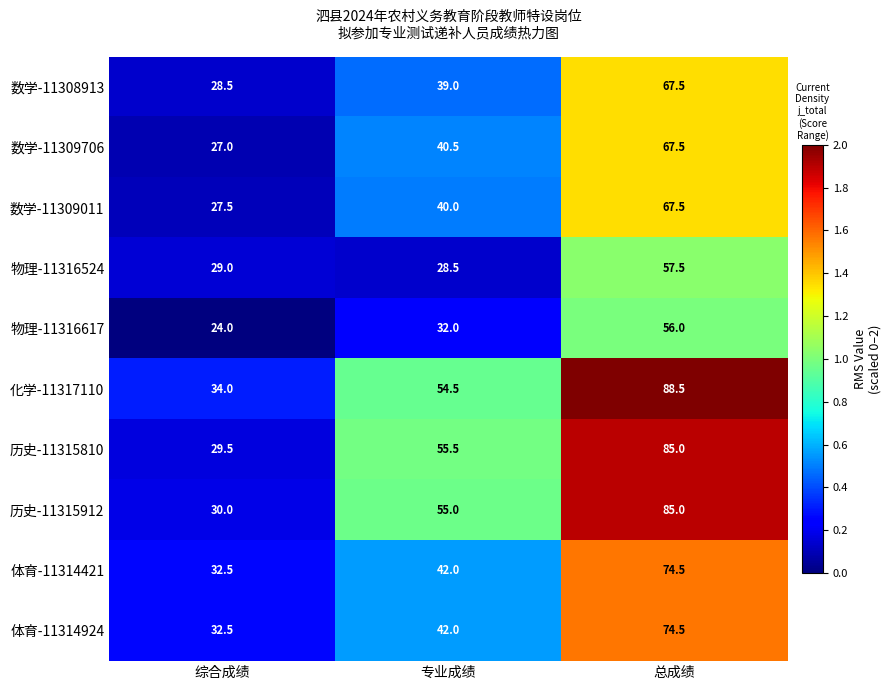

True or false: 体育-11314421 has a value of 74.5 at 总成绩.

True